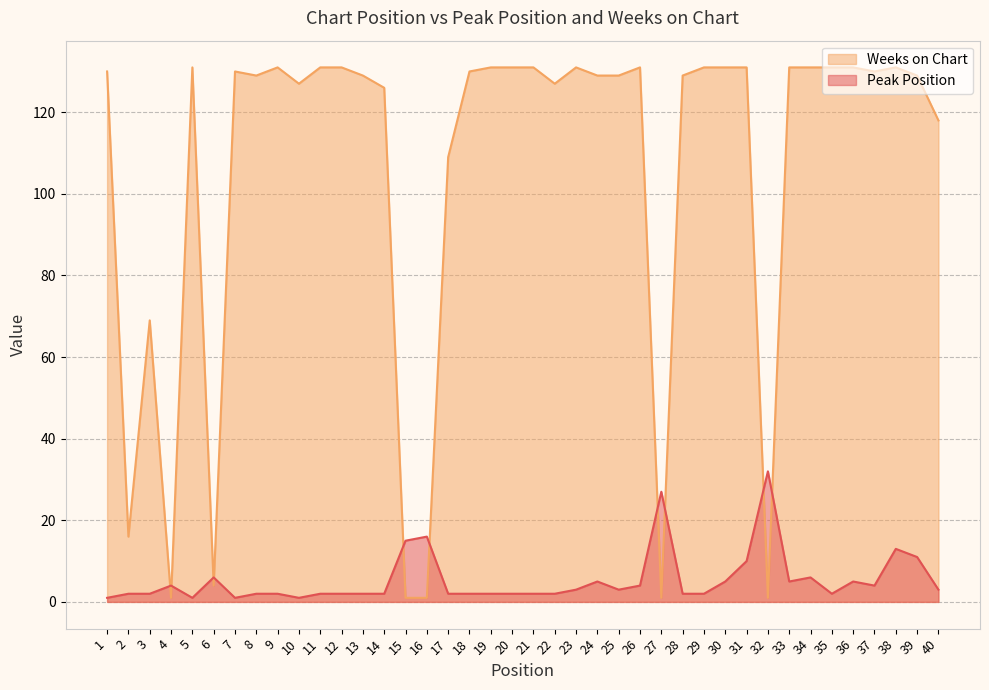

How many values in the Weeks on Chart series are below 130?

19